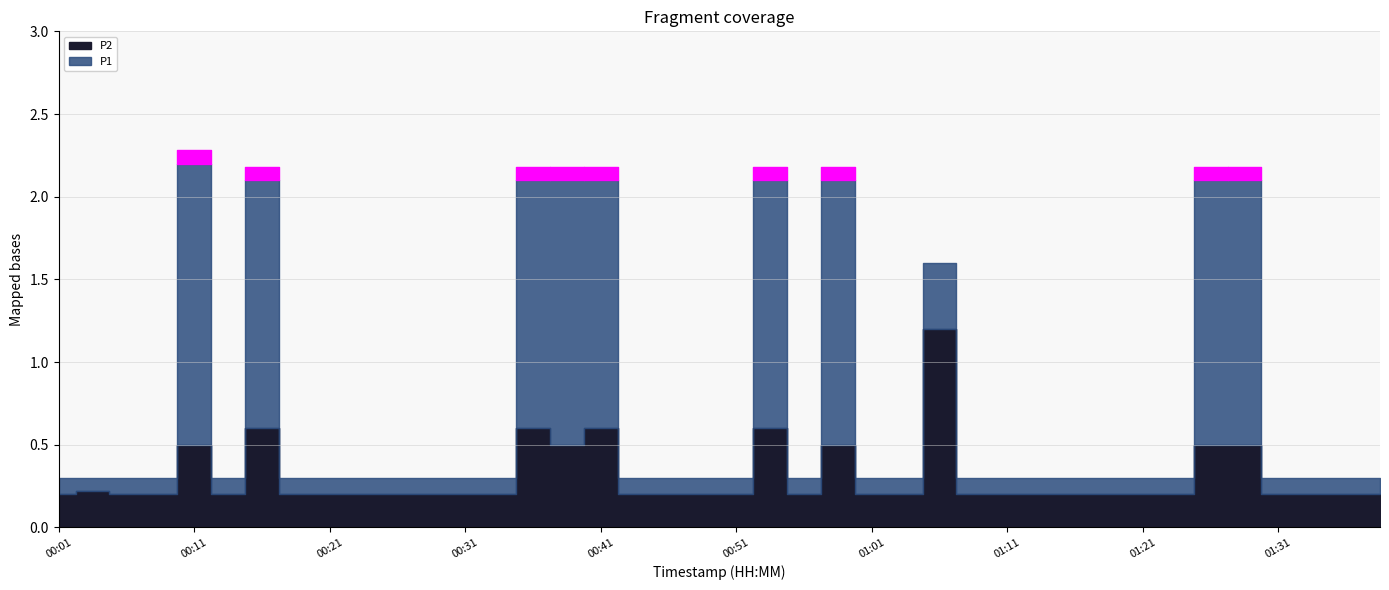

List the labels in order of P2 value, largest first.

01:06, 00:16, 00:36, 00:41, 00:54, 00:11, 00:39, 00:59, 01:26, 01:29, 00:04, 00:01, 00:06, 00:09, 00:14, 00:19, 00:21, 00:24, 00:26, 00:29, 00:31, 00:34, 00:44, 00:46, 00:49, 00:51, 00:56, 01:01, 01:04, 01:09, 01:11, 01:14, 01:16, 01:19, 01:21, 01:24, 01:31, 01:33, 01:36, 01:38